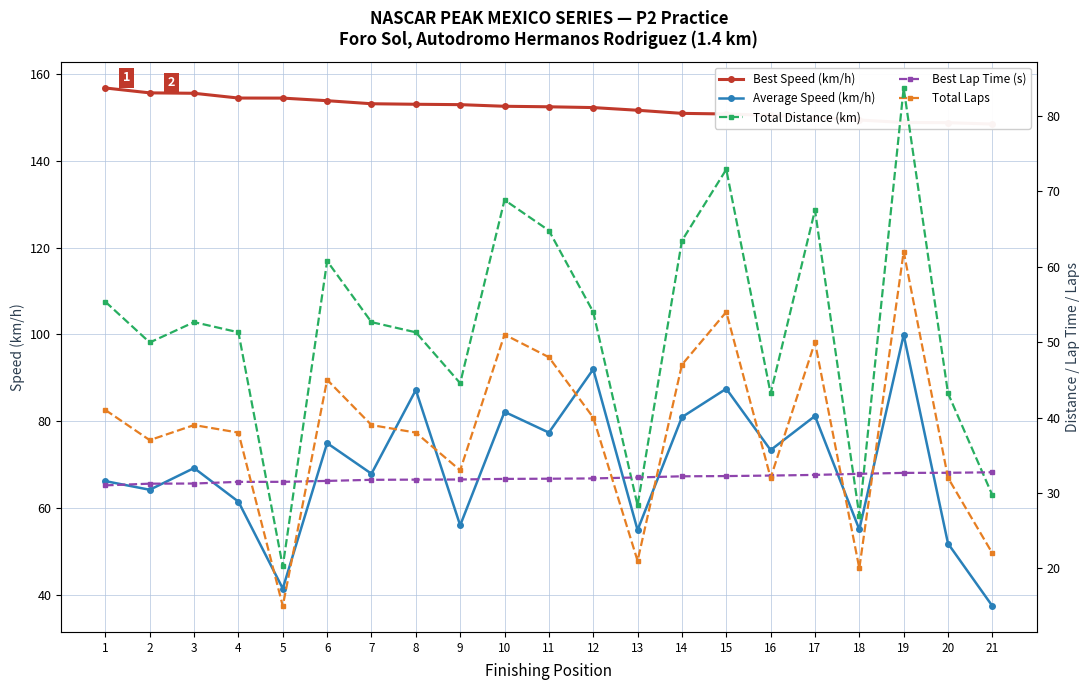

The value of Average Speed (km/h) at 14 is 80.9. True or false?

True